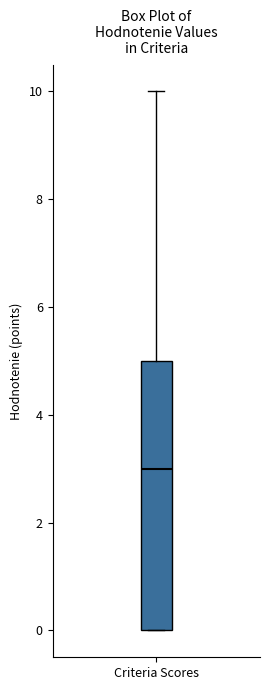

Read this box plot against the y-axis: the position of the median line, the range covered by the box, and the ends of both whiskers. The values are not printed on the chart, so give them approximately, as read against the axis.

median 3, box 0 to 5, whiskers 0 to 10